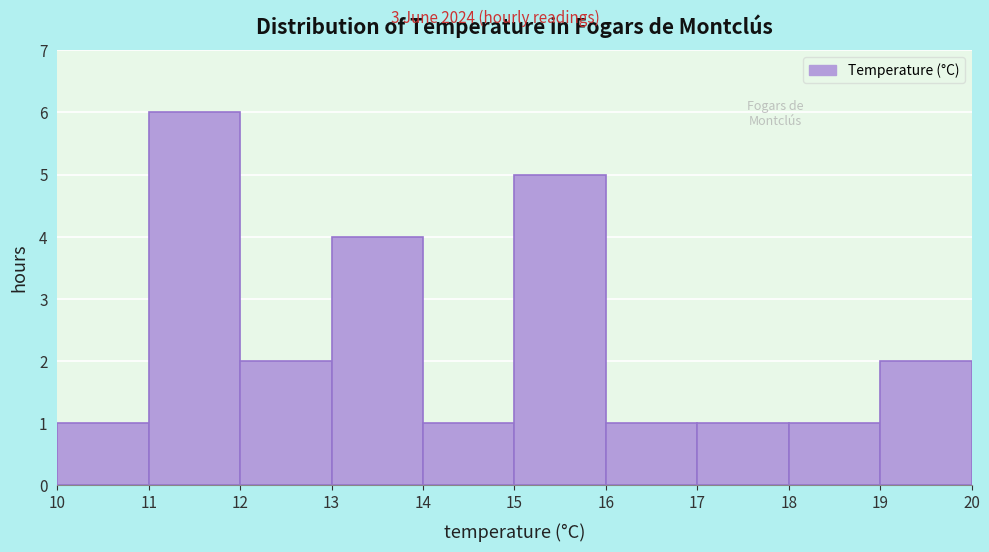

Which range on the x-axis has the tallest bar?

11 to 12